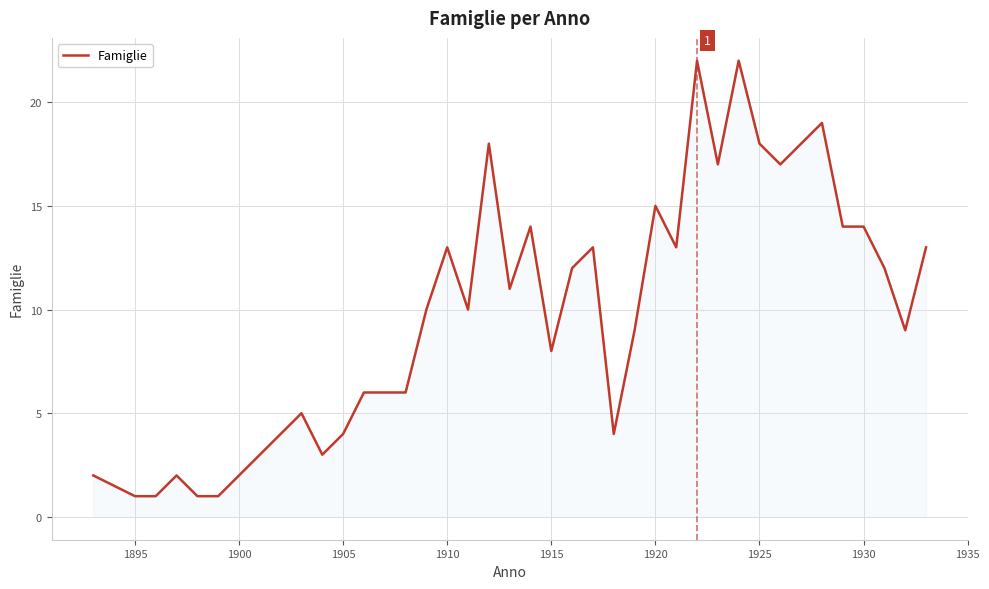

What is the maximum value shown in the chart?

22